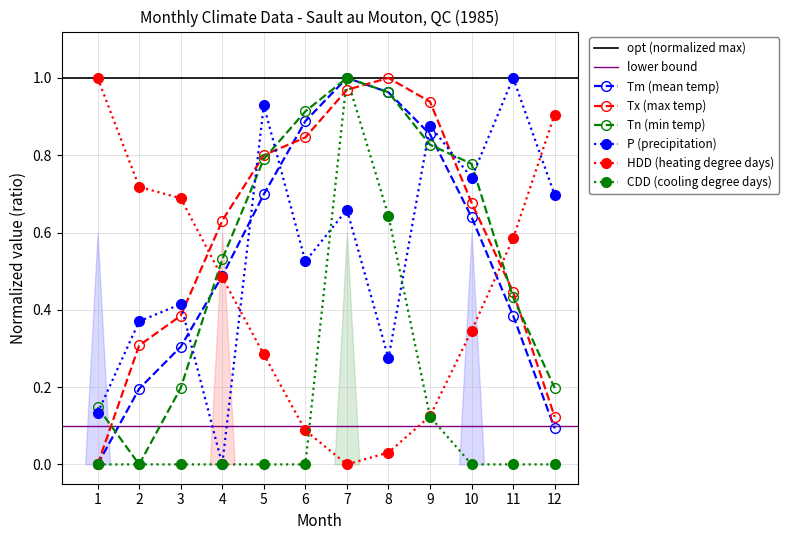

Is it true that Tm equals 0.3 at 2?

False